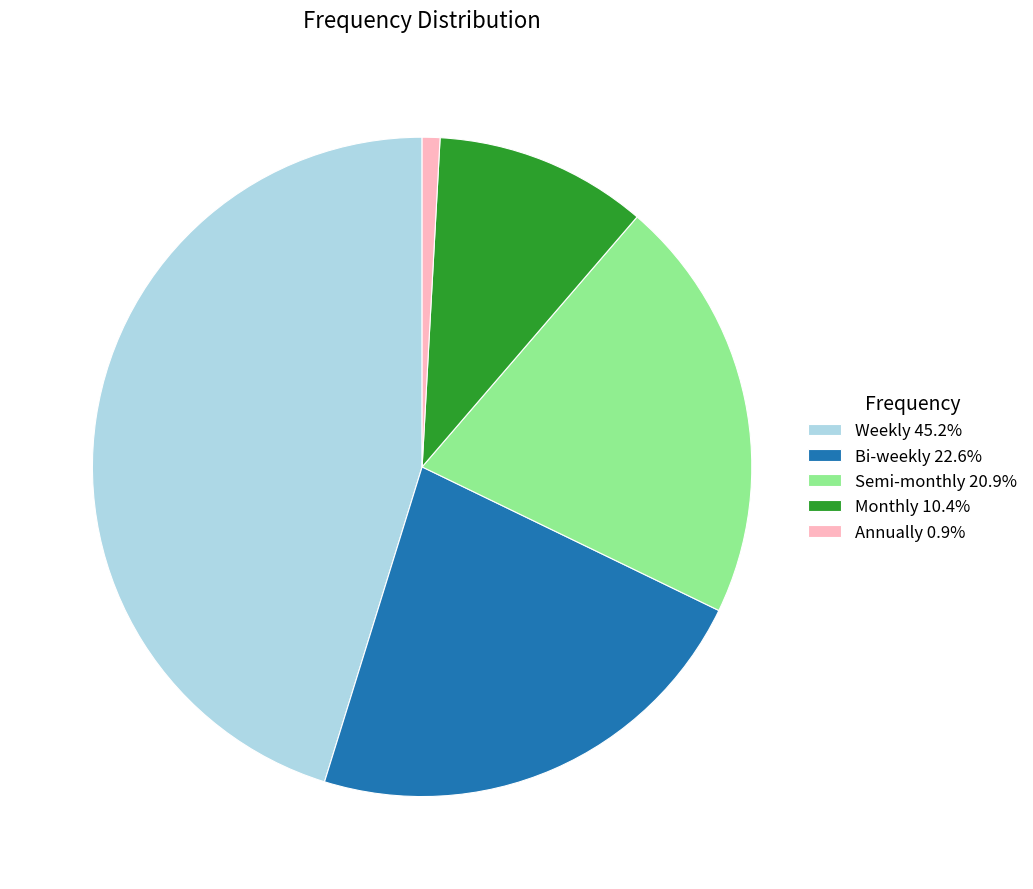

Is Annually 0.9% the majority of the pie?

No